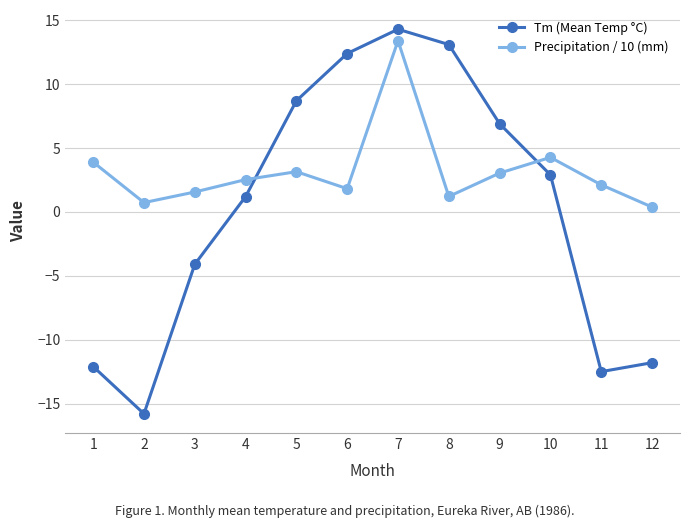

How many times do Tm (Mean Temp °C) and Precipitation / 10 (mm) cross each other?

2